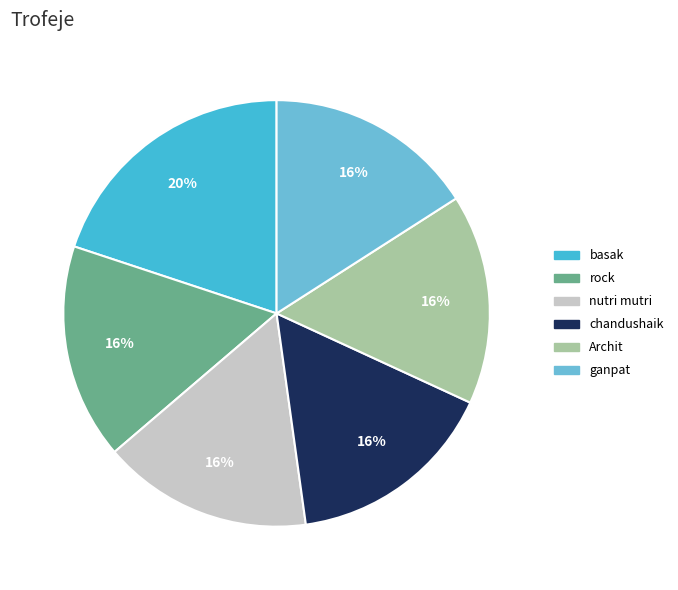

What is the ratio of the value at basak to the value at Archit?

1.2